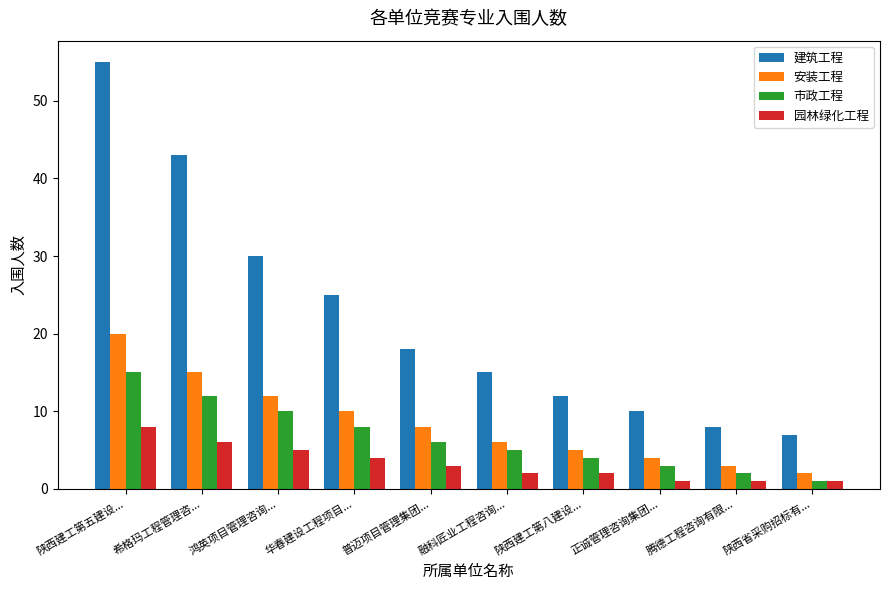

Where does the 建筑工程 series first go above 18?

陕西建工第五建设...